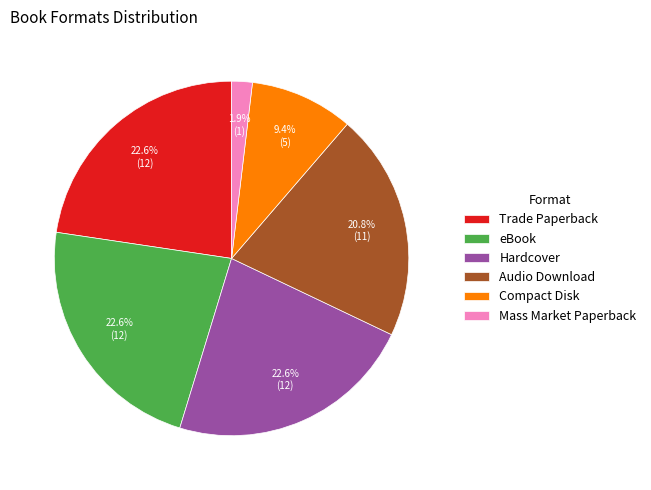

How many slices are in this pie chart?

6